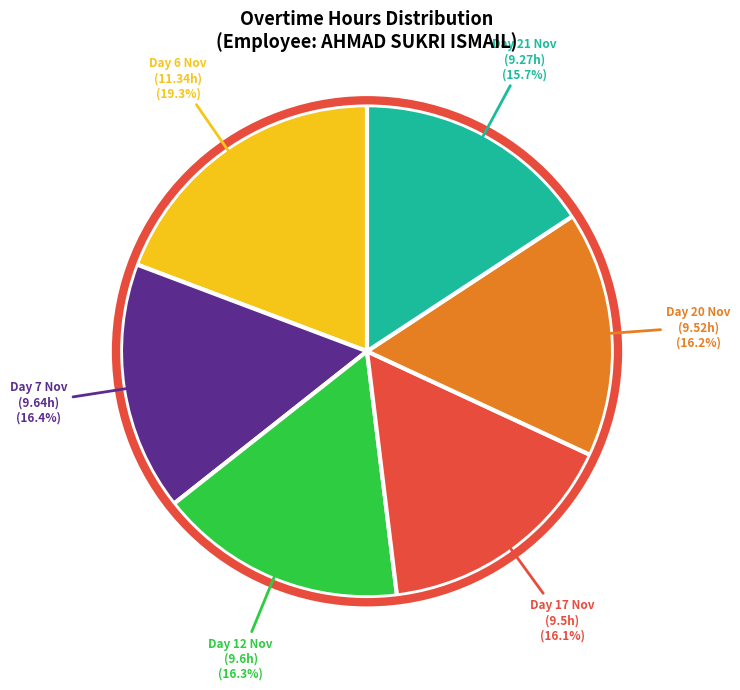

Is there a majority slice in this chart?

No